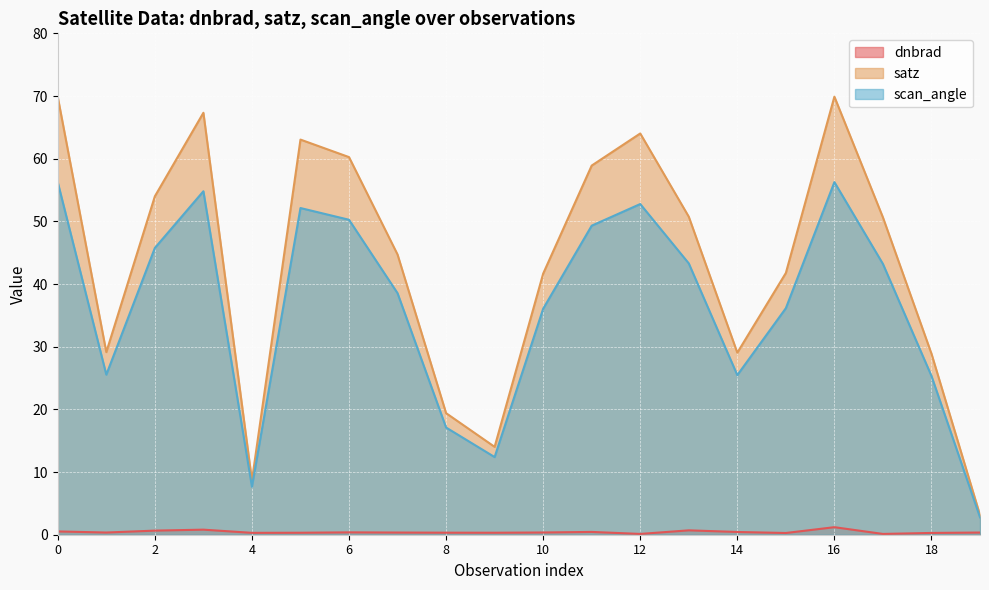

At how many categories does at least one series exceed 8?

19